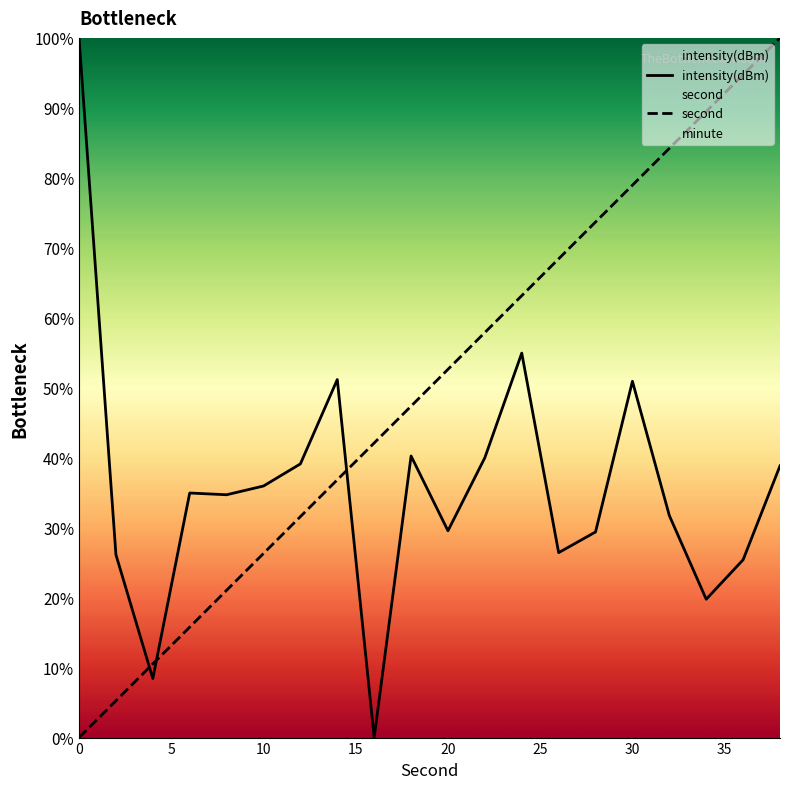

What is the difference between the second highest and second lowest values in the second series?

89.5